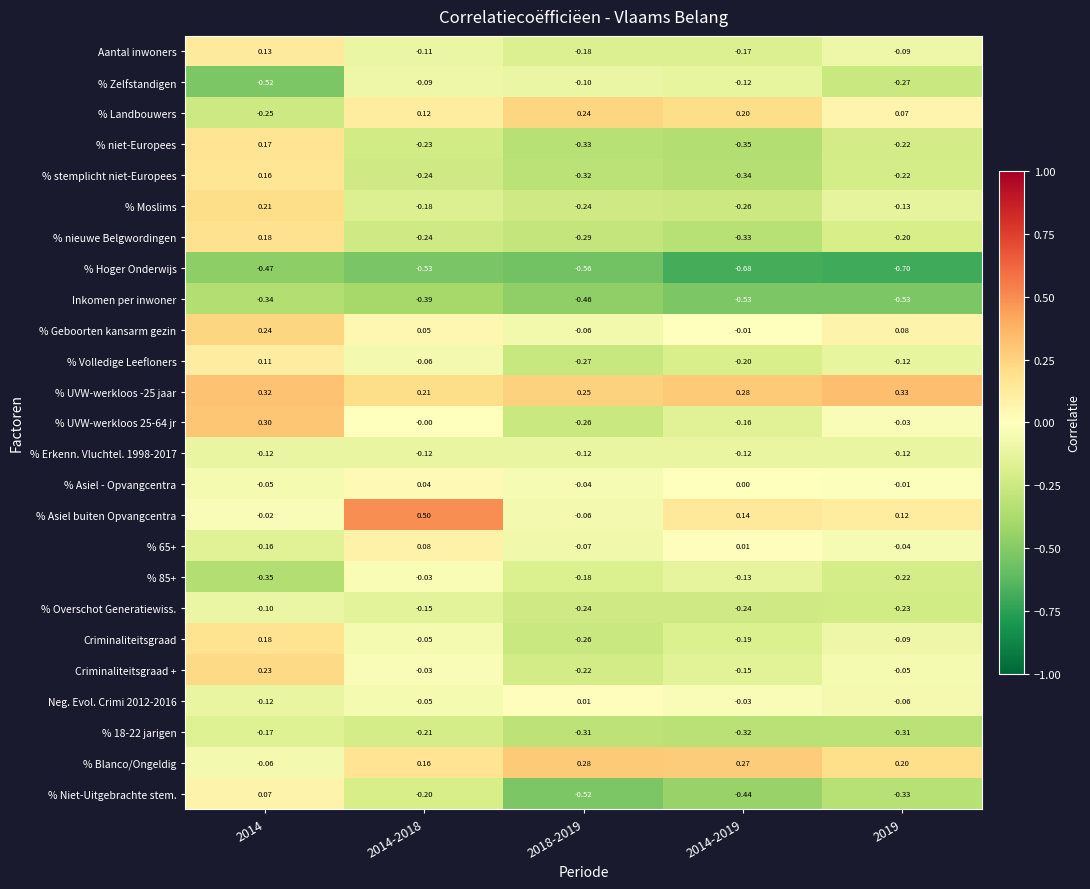

Is the value of Criminaliteitsgraad + at 2014-2019 greater than the value of % 18-22 jarigen at 2018-2019?

Yes